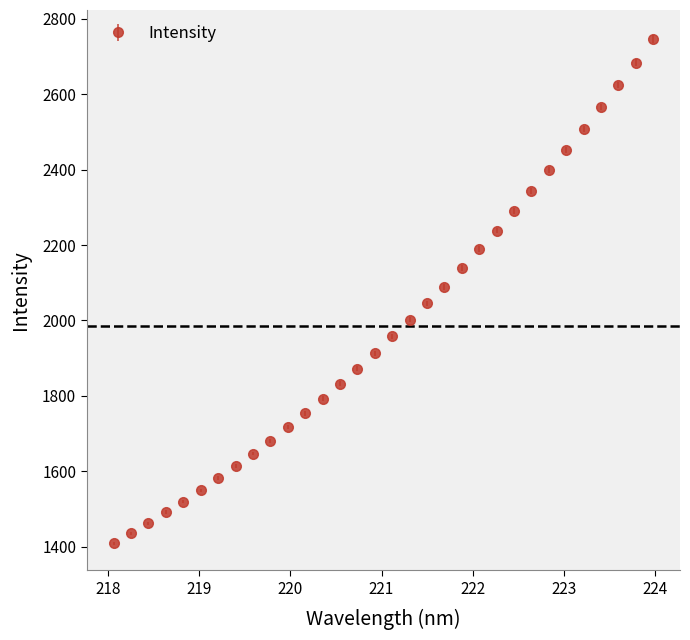

What is the value of the 12th point from the left?

1753.6